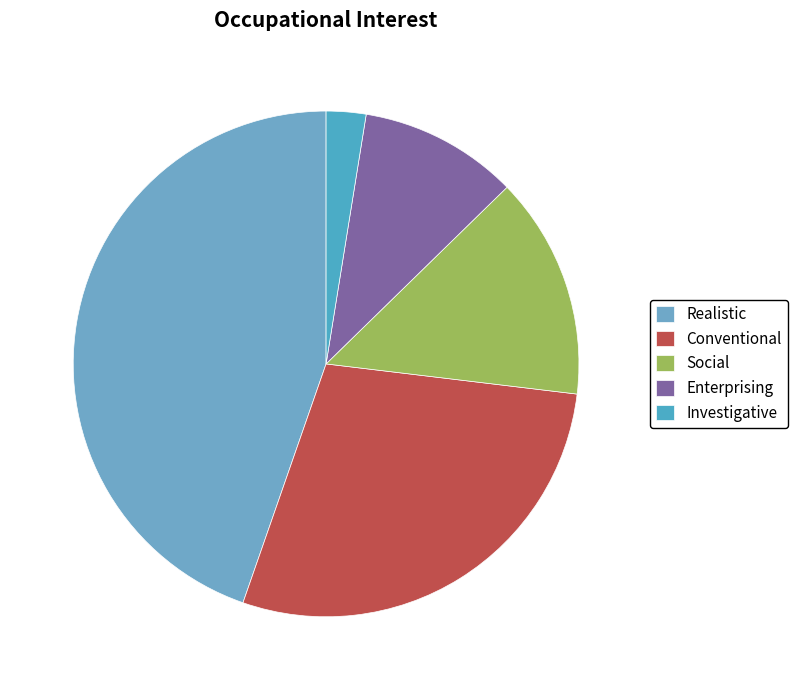

How many segments does this pie chart have?

5